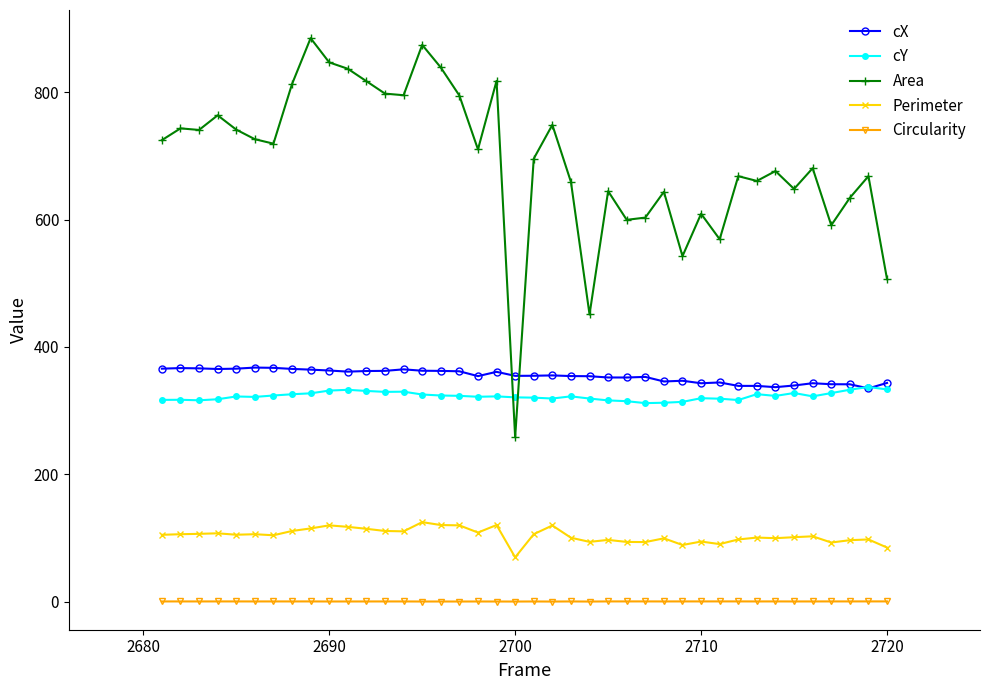

True or false: cY and Circularity intersect in this chart.

False